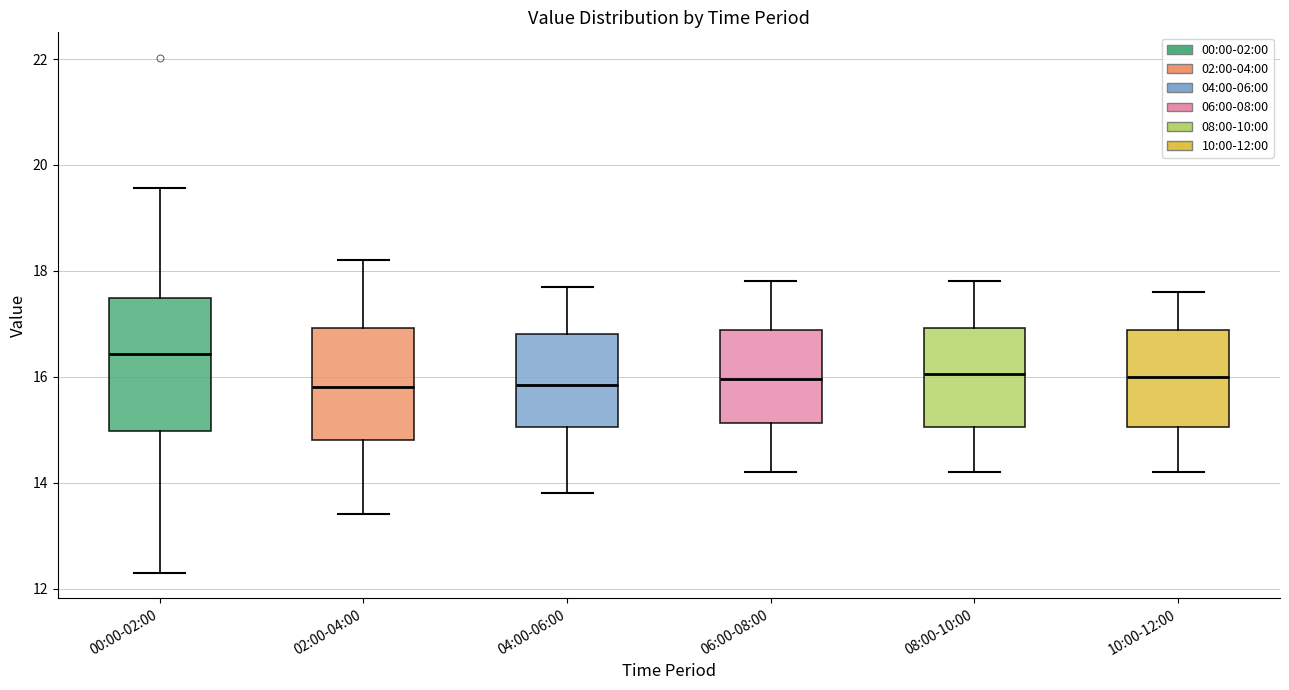

Comparing the boxes themselves (not the whiskers), which one is the tallest?

00:00-02:00